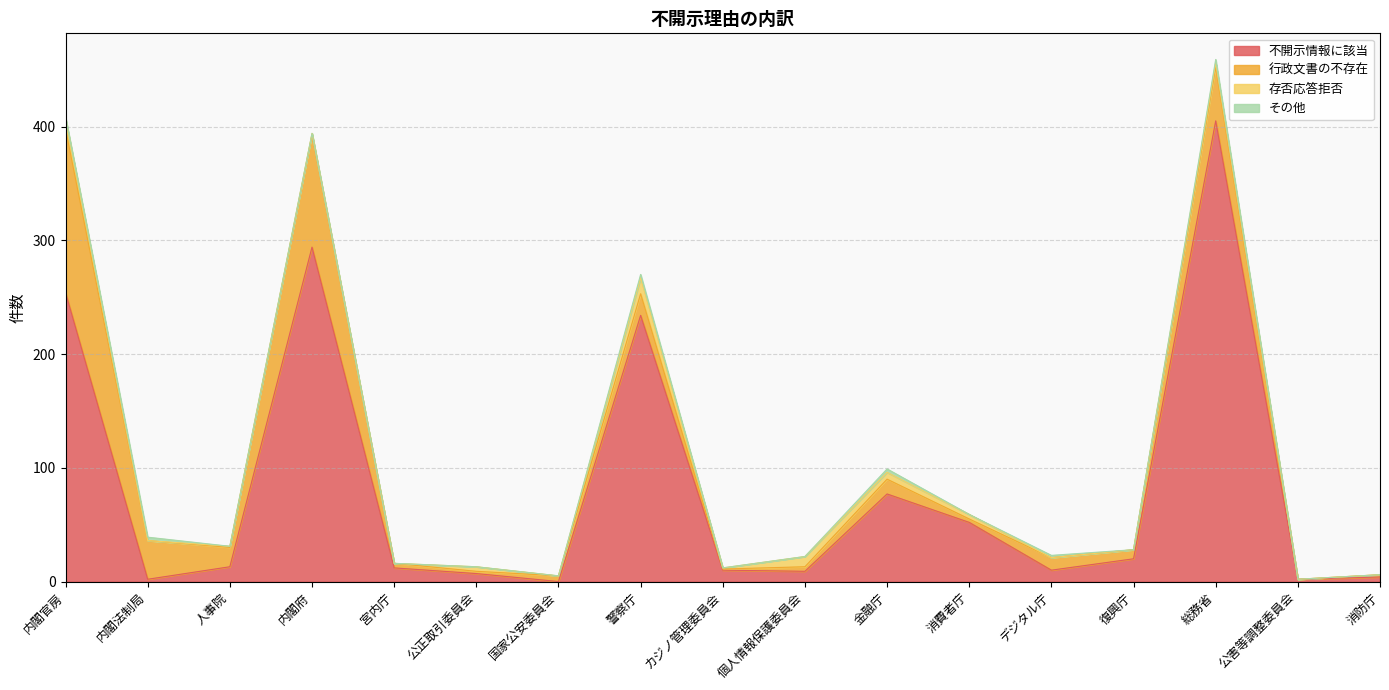

What is the total value across all series at 復興庁?

28